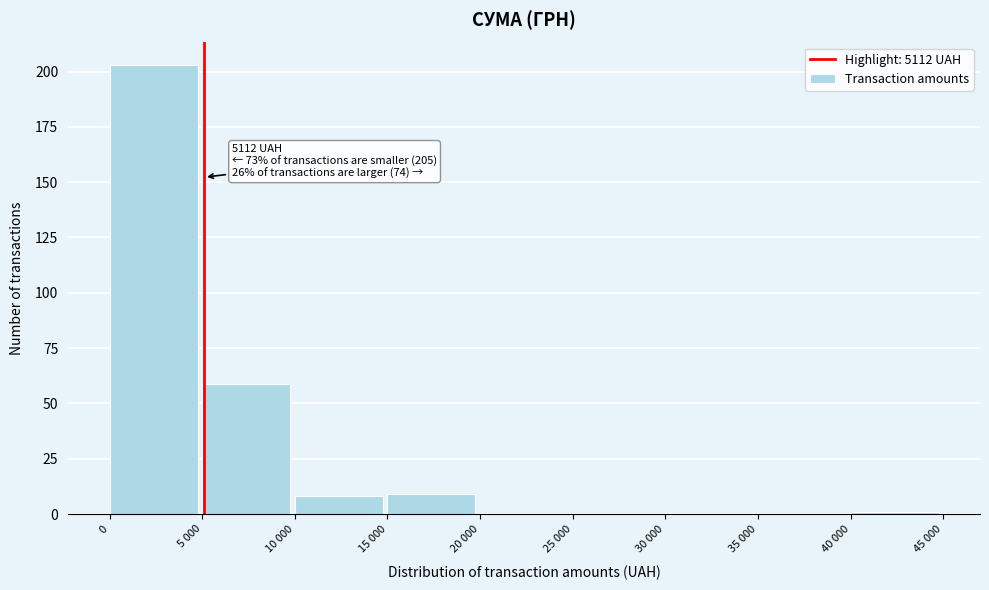

Reading right to left, what are all the values shown in this chart?

40 000=1	35 000=0	30 000=0	25 000=0	20 000=0	15 000=9	10 000=8	5 000=59	0=203